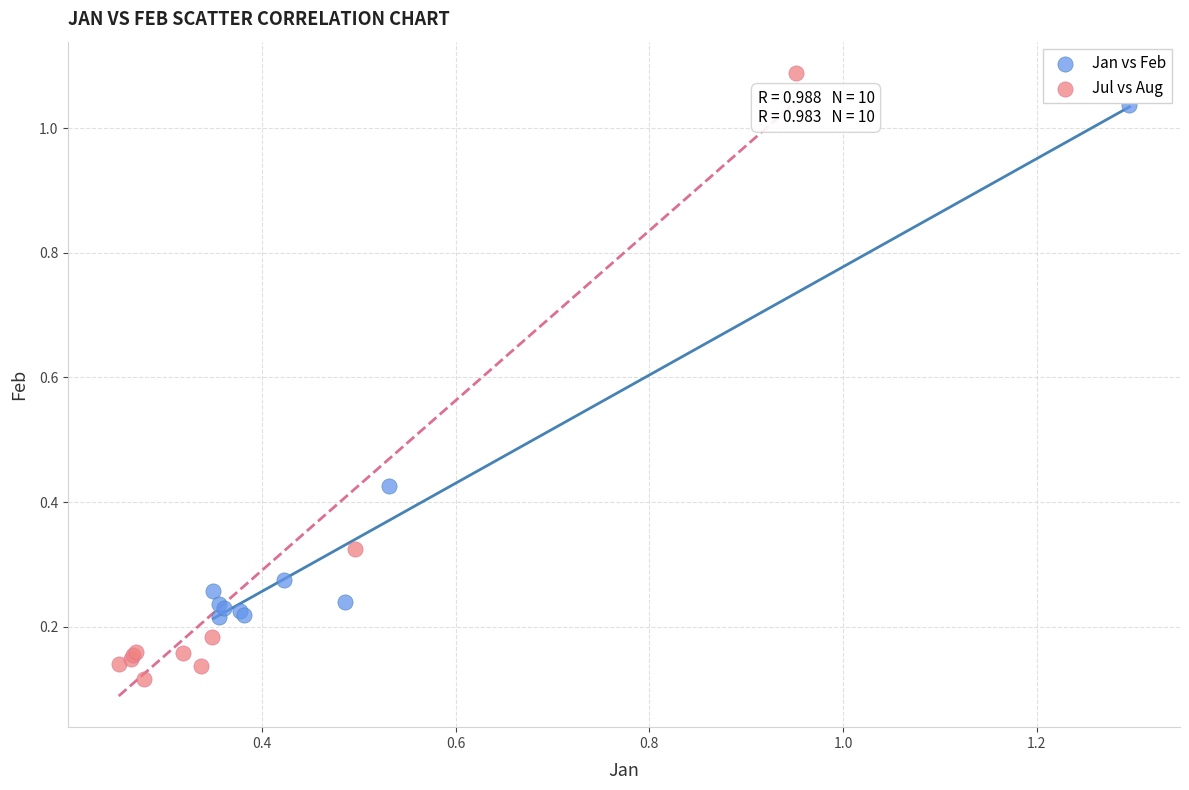

Which series reaches the minimum Y coordinate?

Jul vs Aug